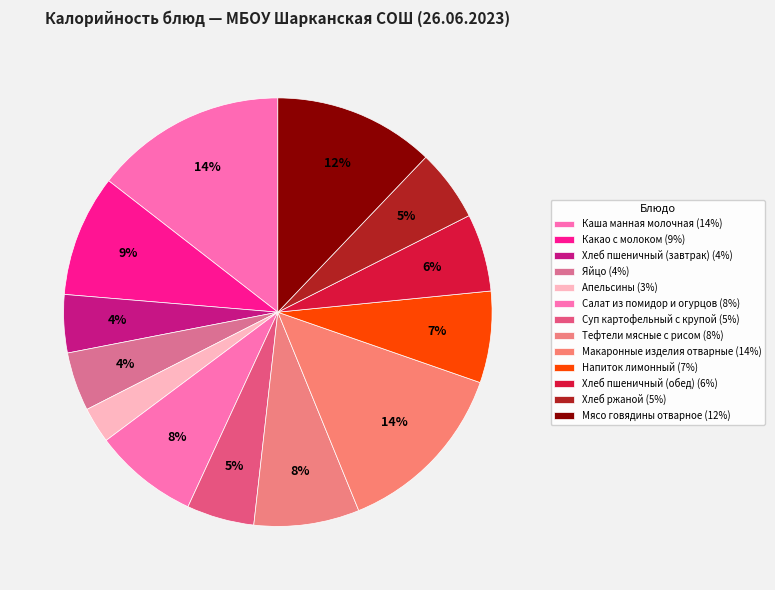

What is the total percentage of Салат из помидор и огурцов and Суп картофельный с крупой?

13.0%